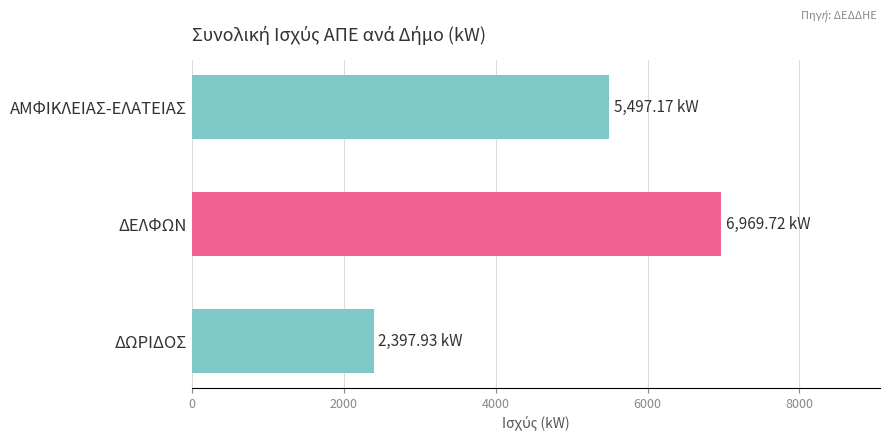

What is the label of the 2nd bar from the top?

ΔΕΛΦΩΝ